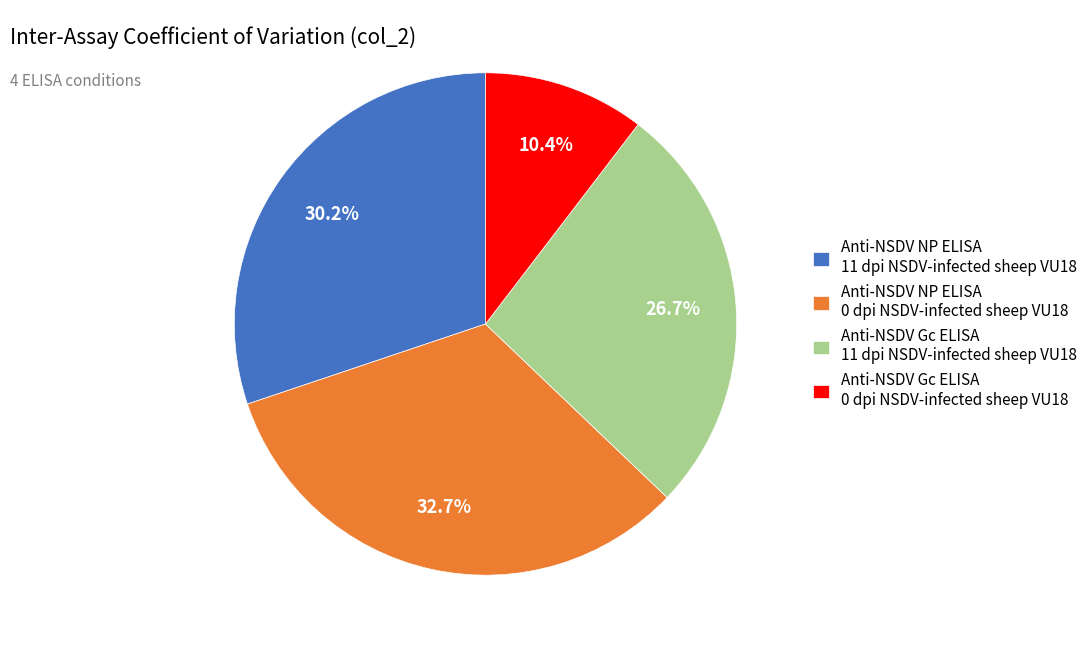

Which category has the biggest portion of the pie?

Anti-NSDV NP ELISA 0 dpi NSDV-infected sheep VU18